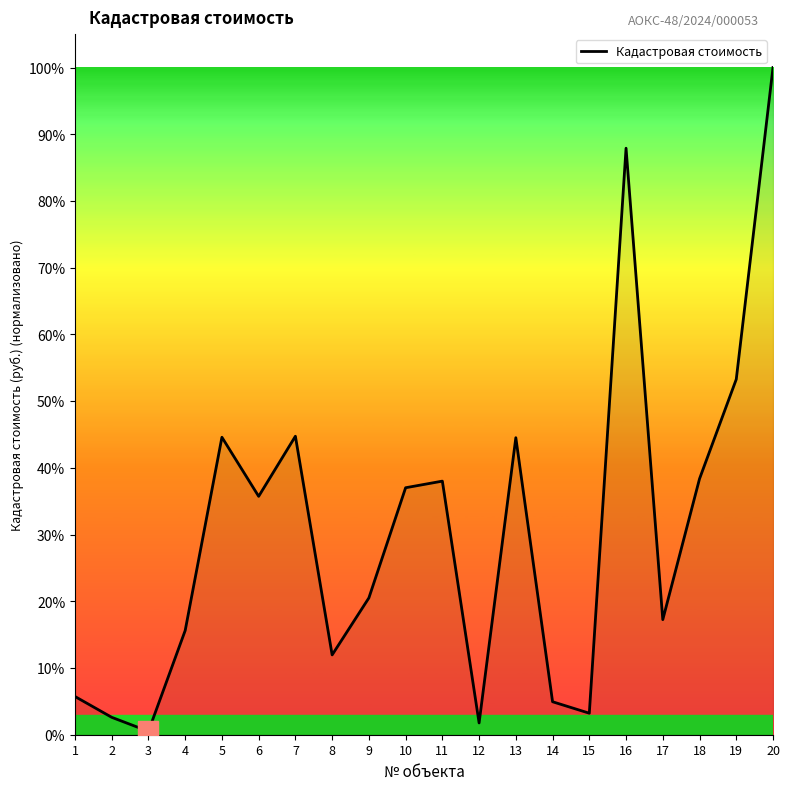

Which label corresponds to the largest value in the chart?

20